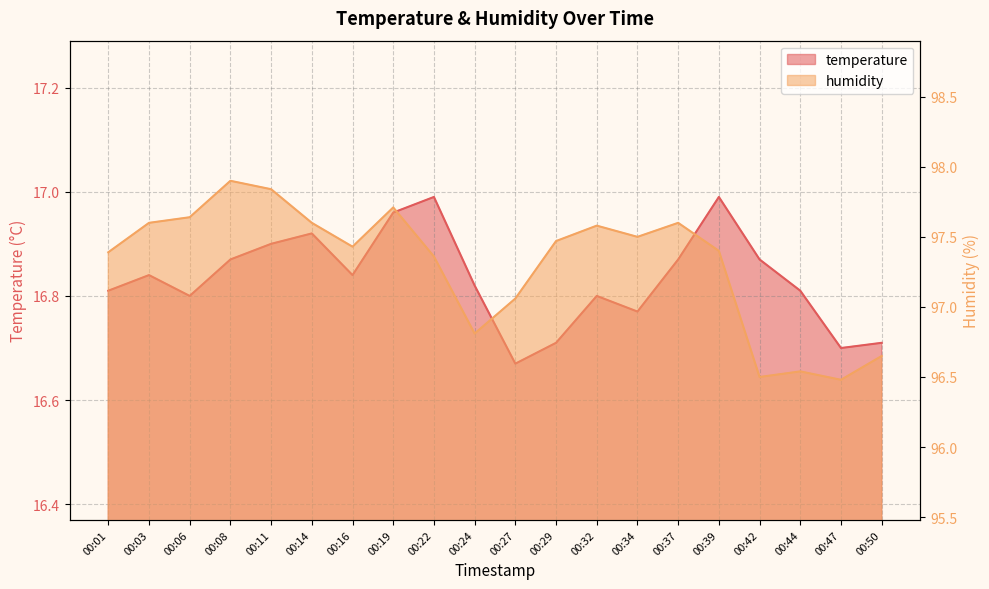

What is the difference between the maximum and second lowest values in the temperature series?

0.3